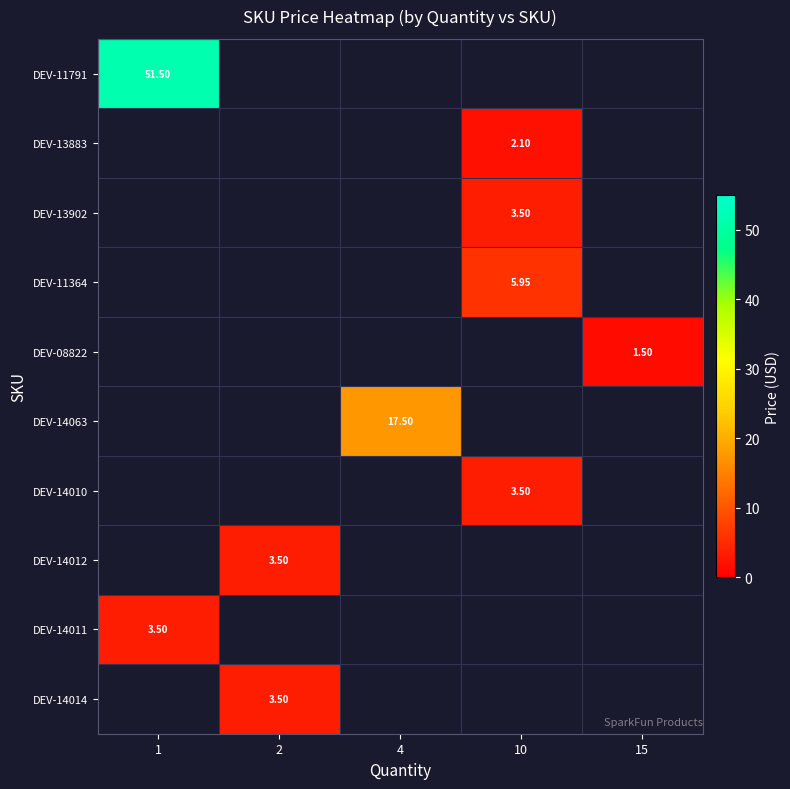

What is the greatest value displayed?

51.5